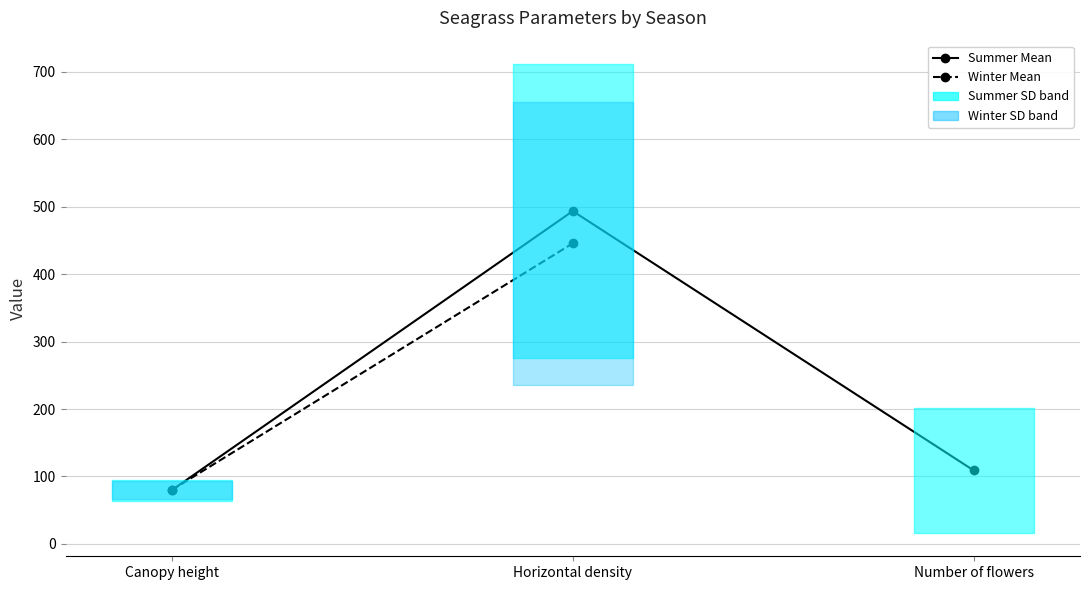

What is the difference between the maximum and minimum values in the Winter Mean series?

365.8